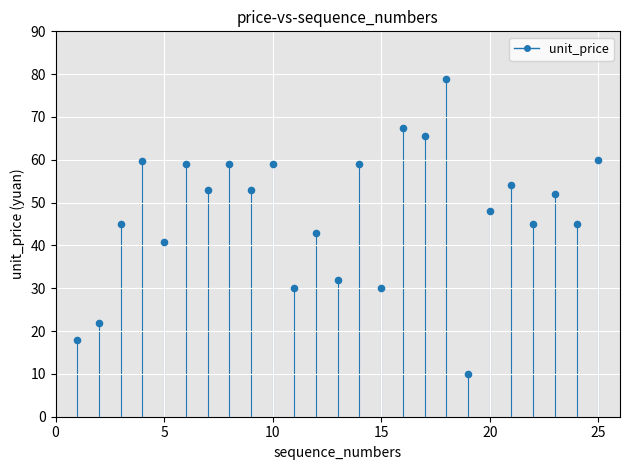

What is the range of X values (max minus min)?

24.0